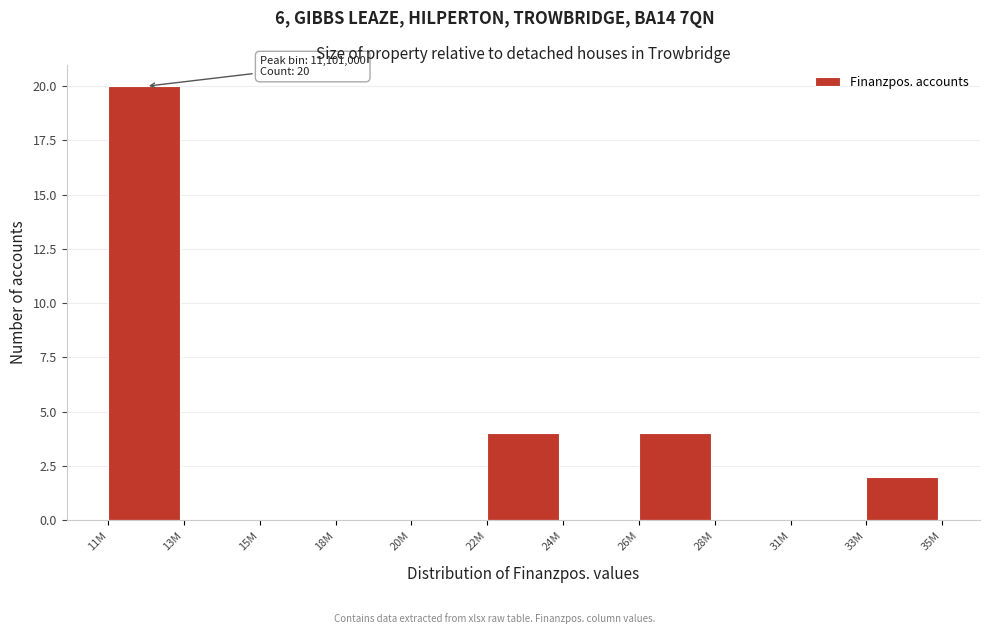

Reading right to left, what are all the values shown in this chart?

33M=2	31M=0	28M=0	26M=4	24M=0	22M=4	20M=0	18M=0	15M=0	13M=0	11M=20